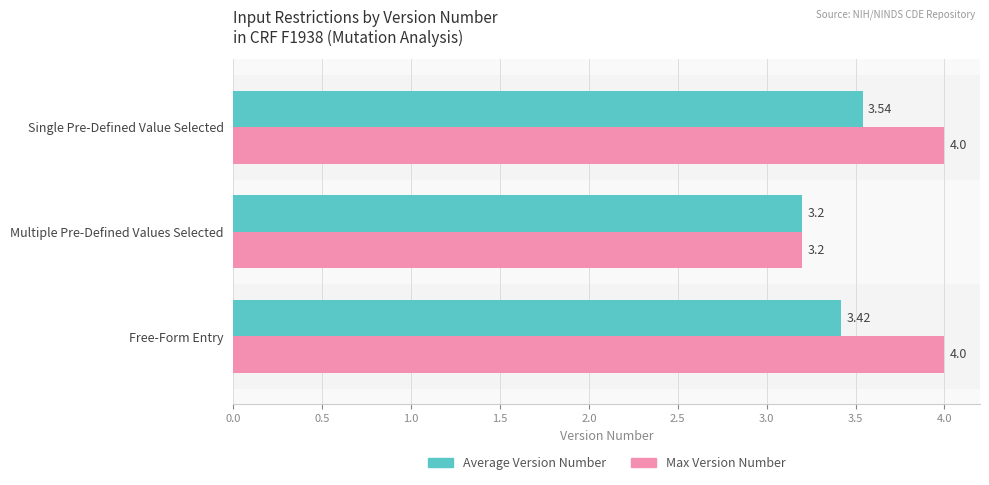

What is the spread (max minus min) of values at Single Pre-Defined Value Selected?

0.5